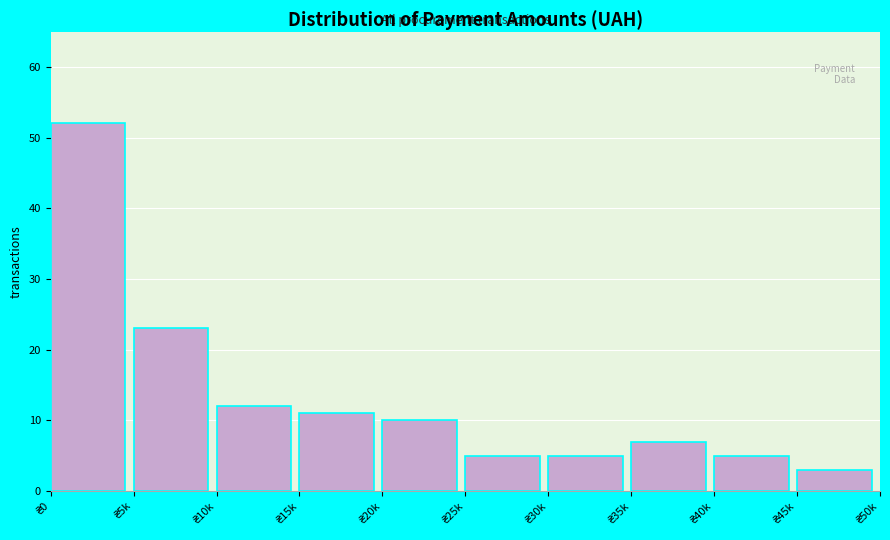

Reading right to left, transcribe all the data shown in this chart.

3	5	7	5	5	10	11	12	23	52